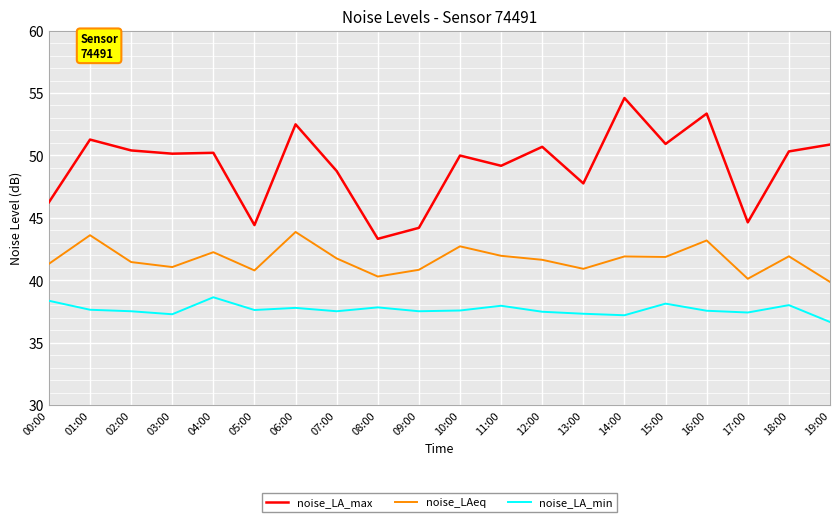

What is the total value across all series at 03:00?

128.5